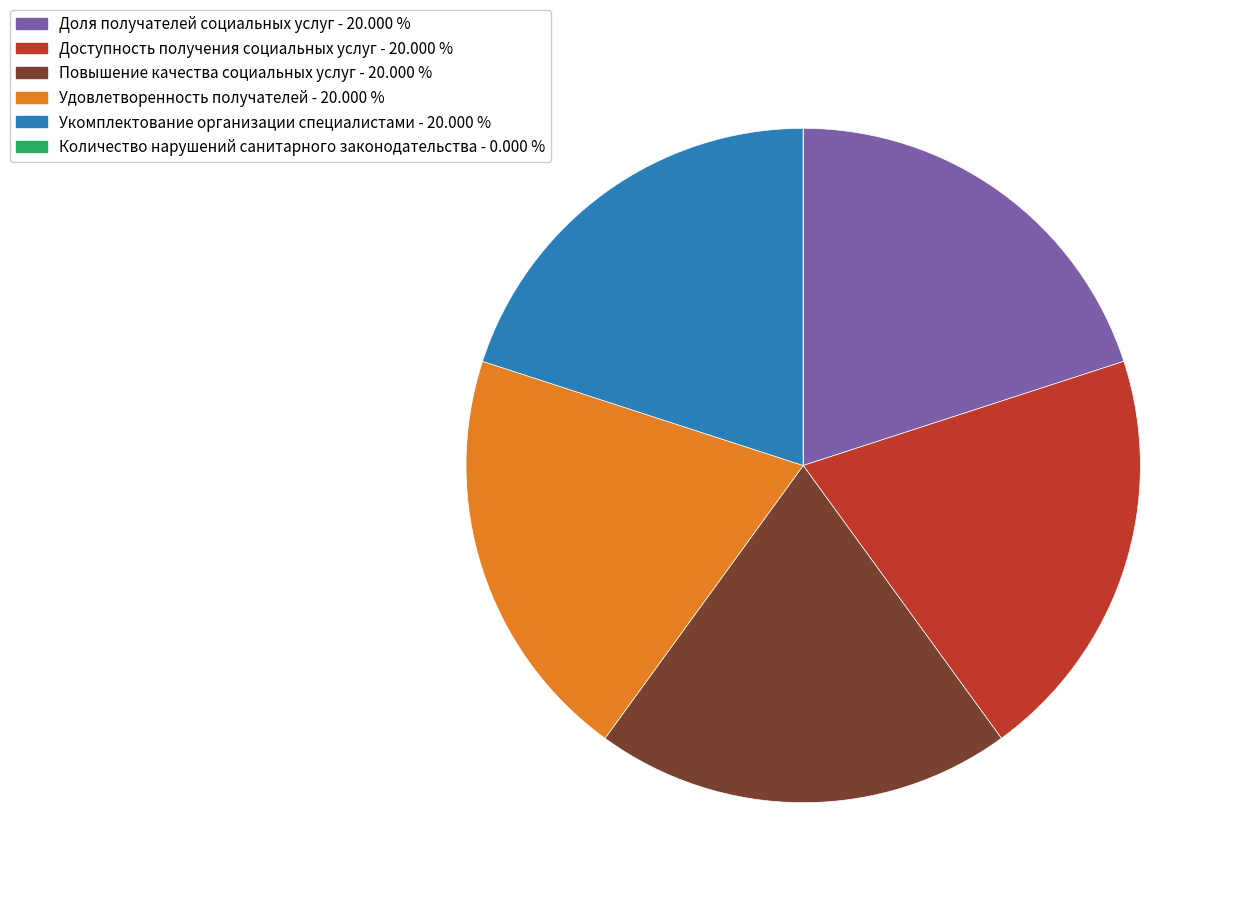

Do Доступность получения социальных услуг and Доля получателей социальных услуг together represent more than half of the pie?

No